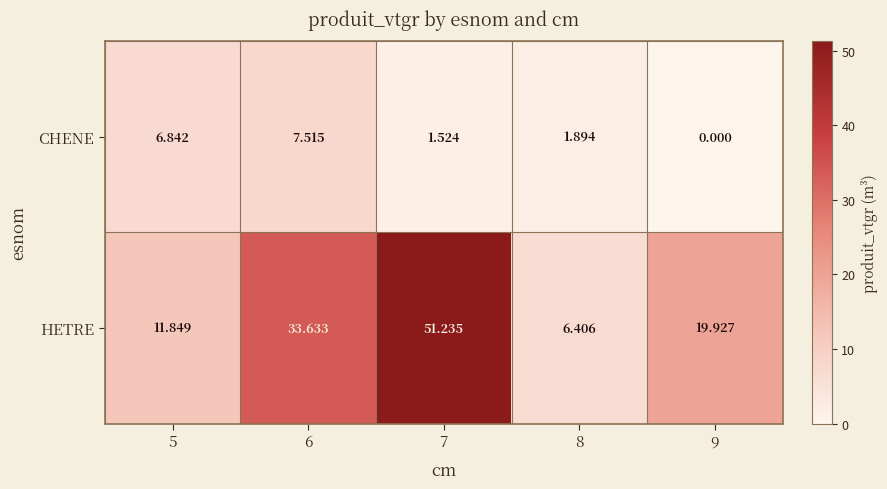

Which series has the largest total across all categories?

HETRE